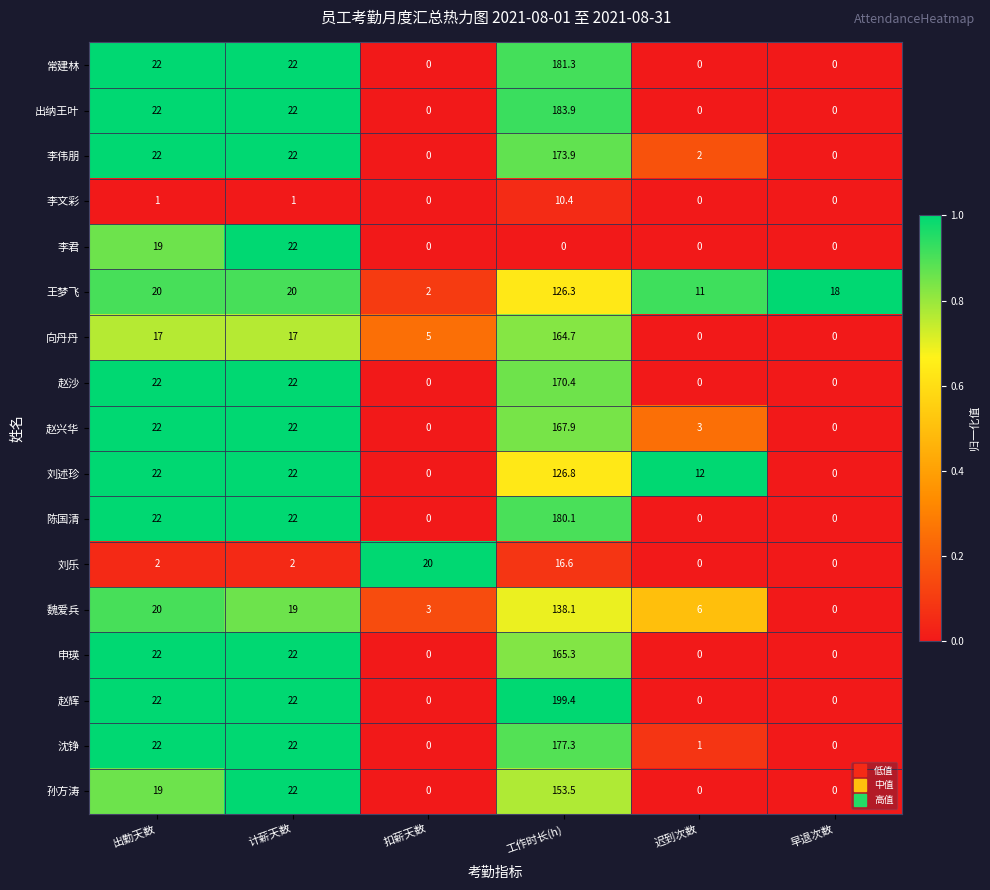

The value of 沈铮 at 出勤天数 is 22.0. True or false?

True